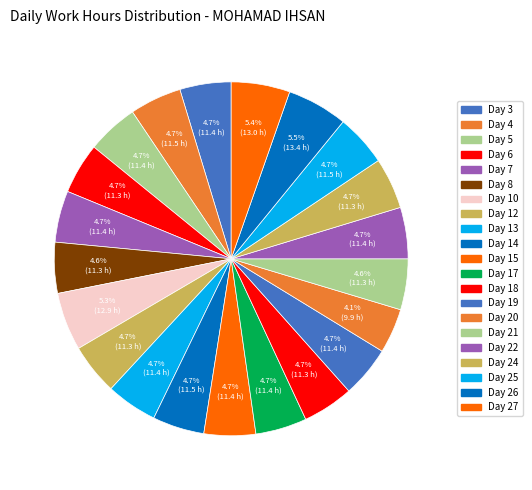

Does any single category account for the majority?

No